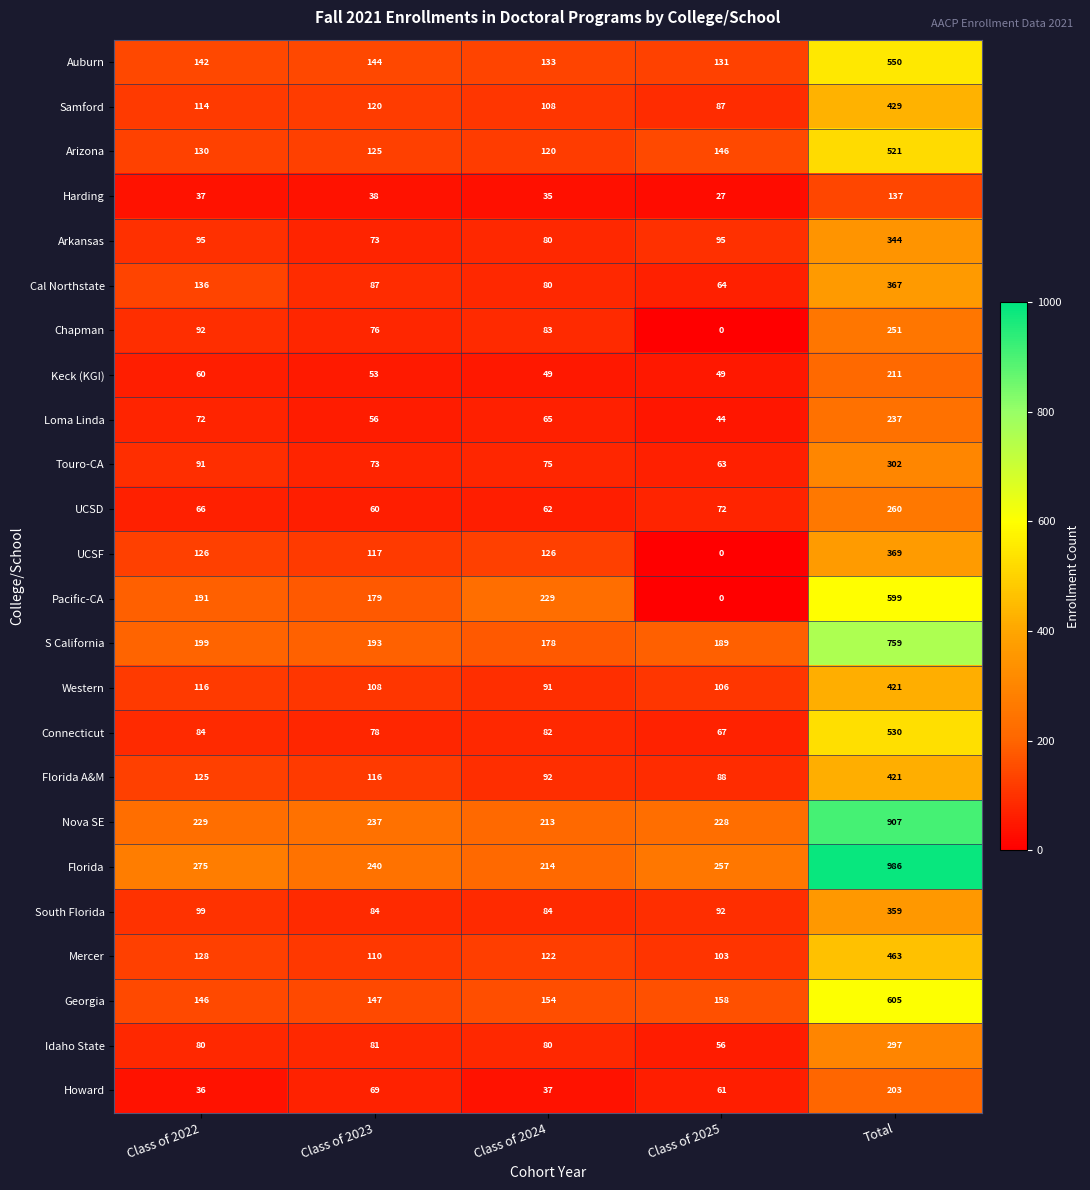

What is the difference between the maximum and second lowest values in the Cal Northstate series?

287